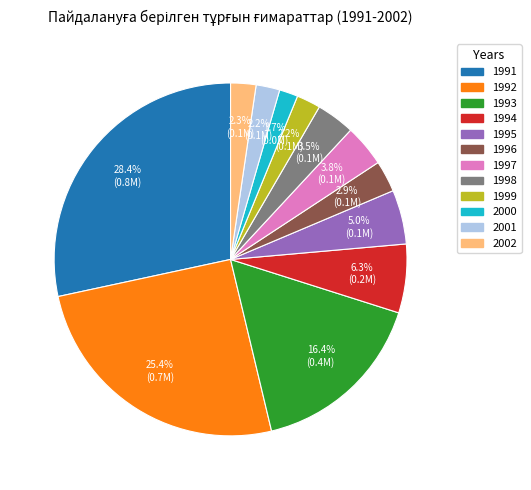

How many segments does this pie chart have?

12